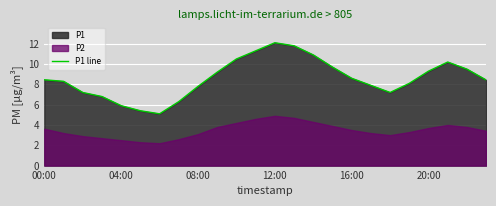

What is the lowest value of the P1 line series?

5.1